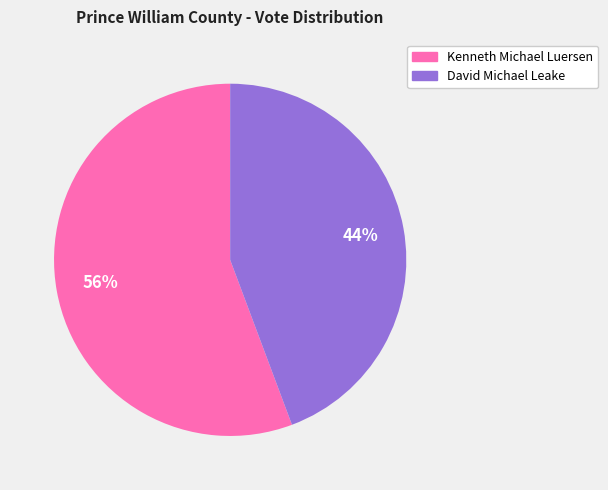

To the nearest percent, what percentage of the pie is Kenneth Michael Luersen?

56%